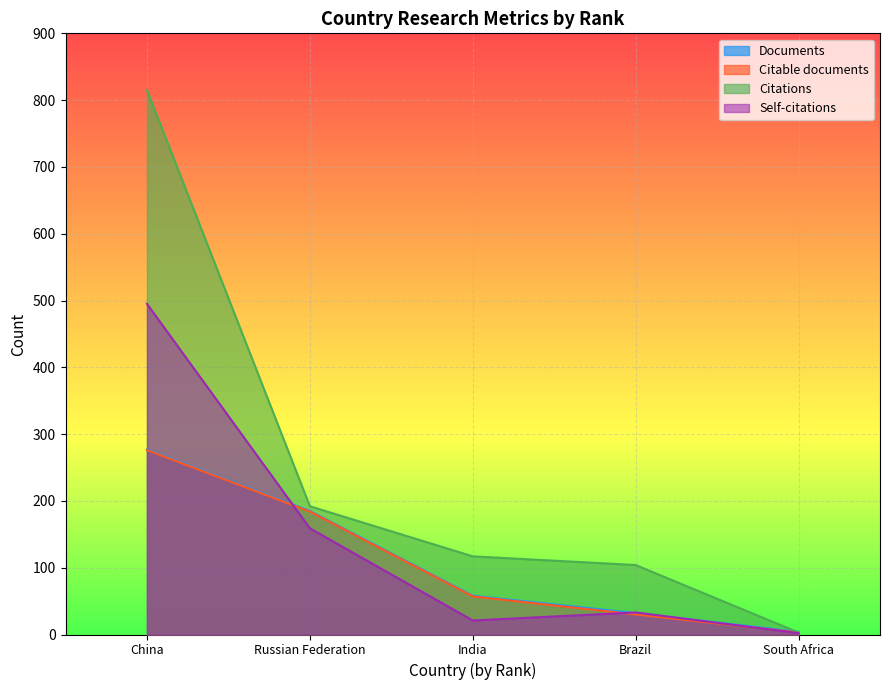

Is the value of Citations at South Africa greater than the value of Self-citations at South Africa?

Yes